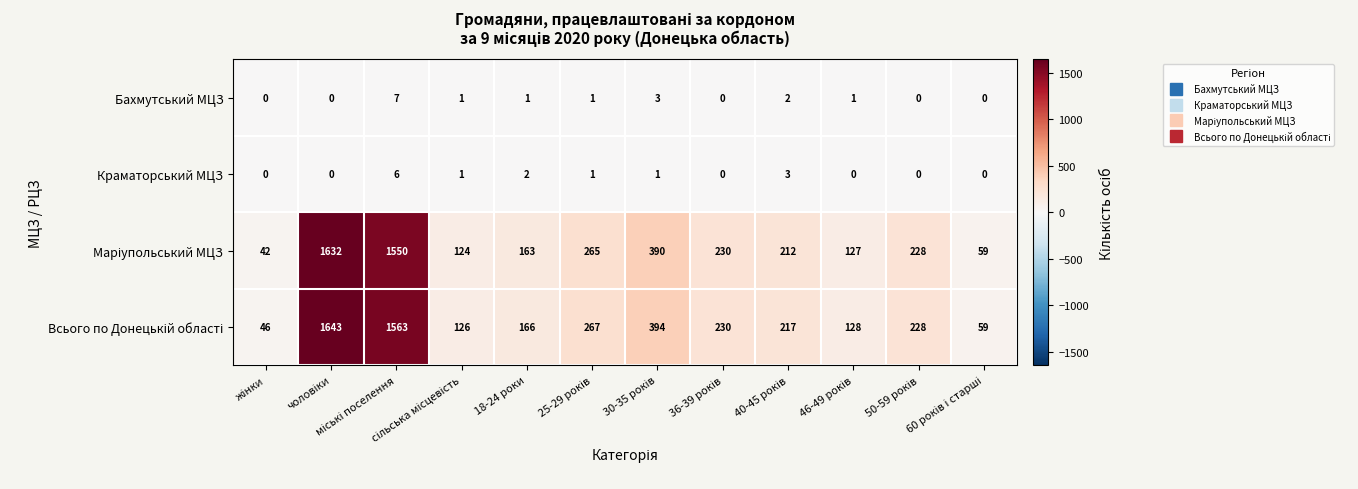

What is the sum of all Краматорський МЦЗ values?

14